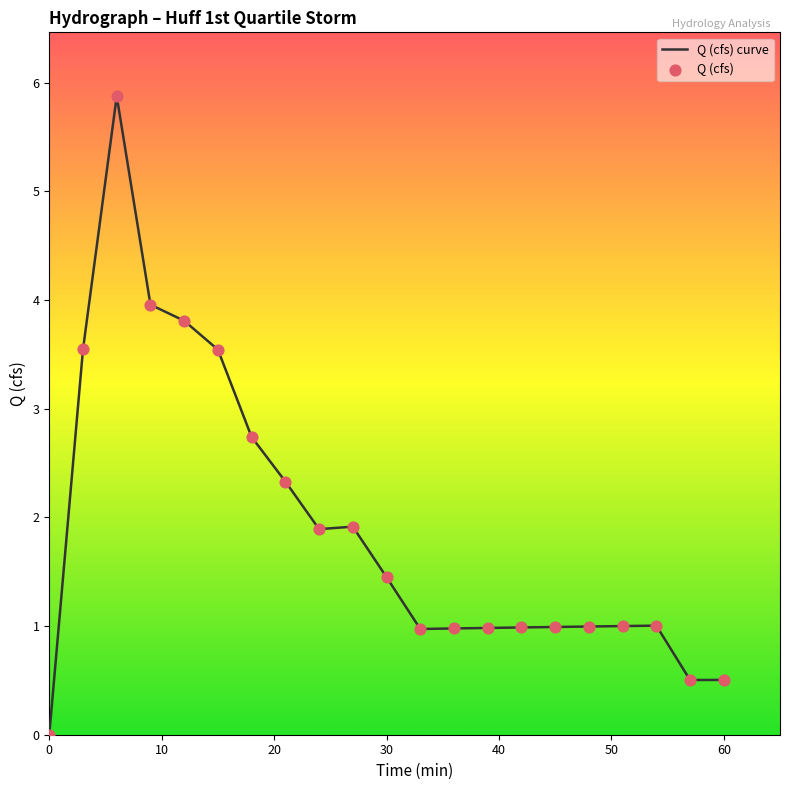

What is the difference between the maximum and minimum values?

5.9